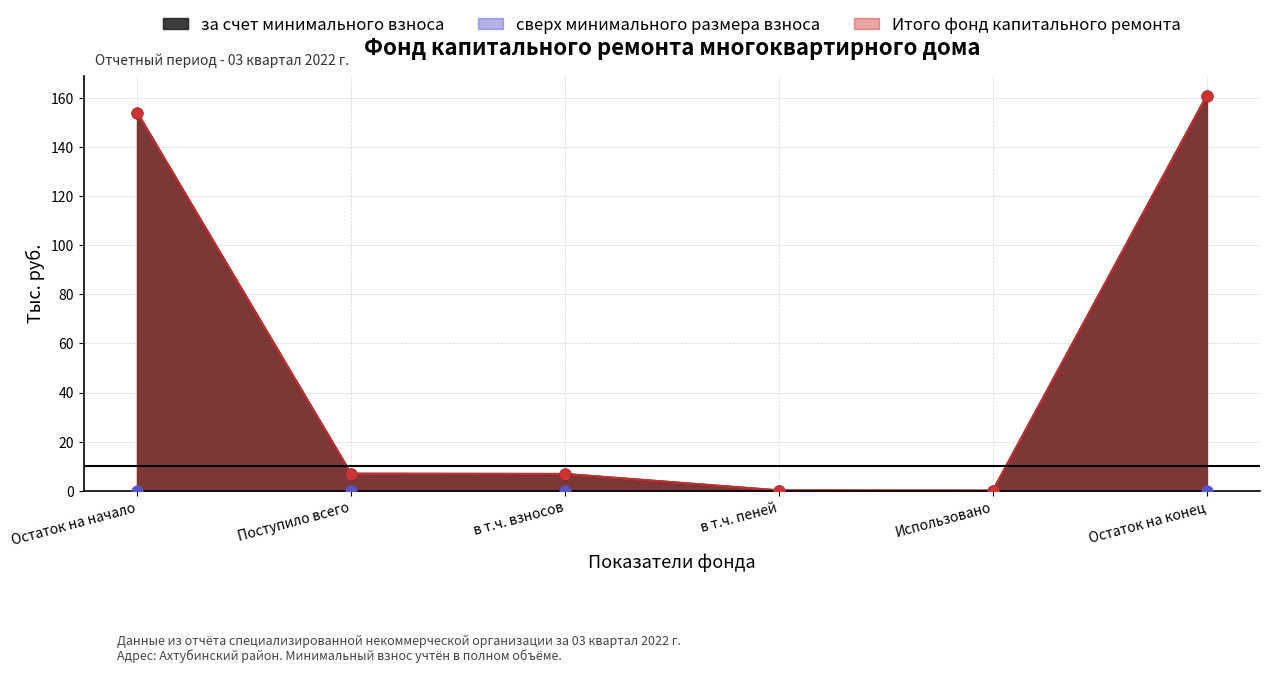

At which category is the sum across all series the highest?

Остаток на конец